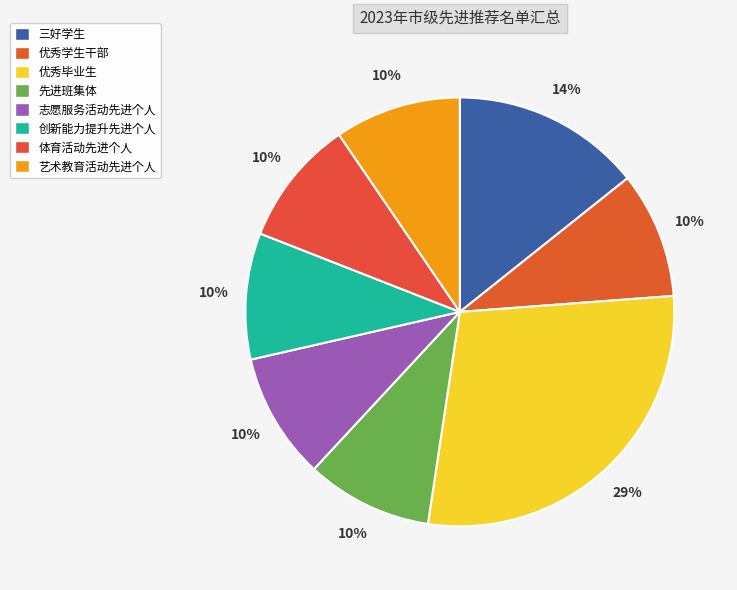

The 艺术教育活动先进个人 slice represents 10% of the pie. True or false?

True